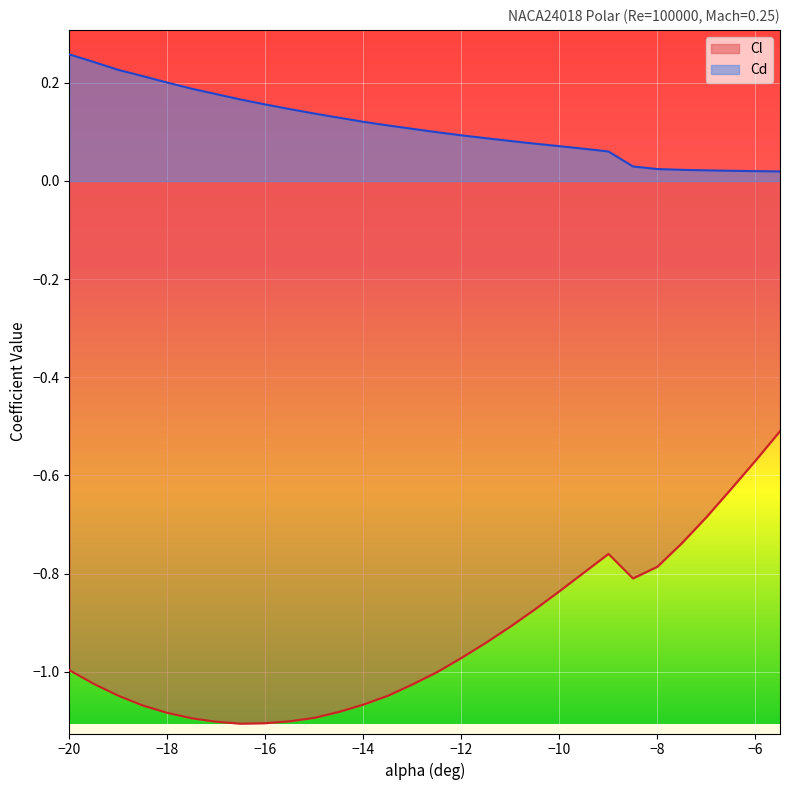

Is it true that Cd equals 0.2 at -12.5?

False